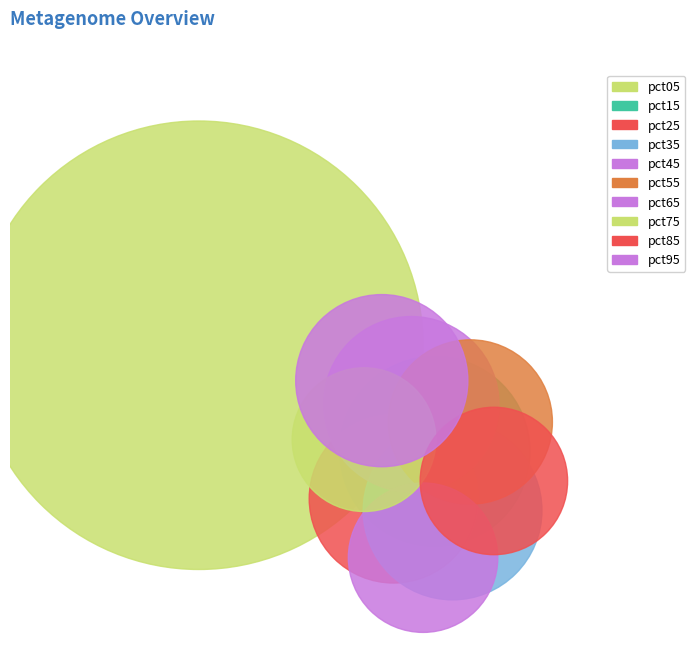

To the nearest percent, what is the average slice percentage?

10%